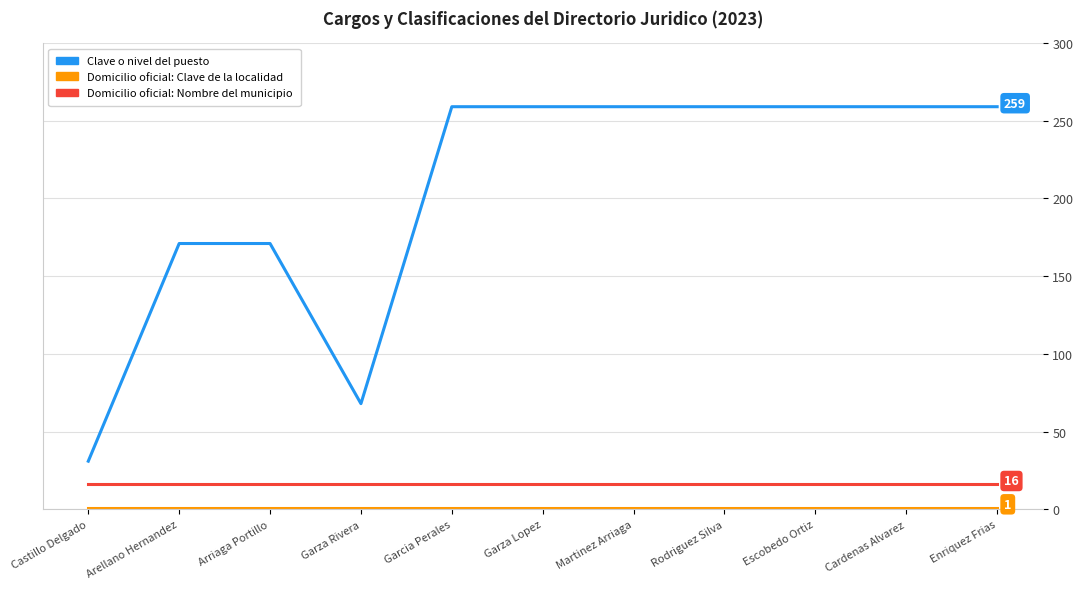

What is the difference between the highest and lowest values at Rodriguez Silva?

258